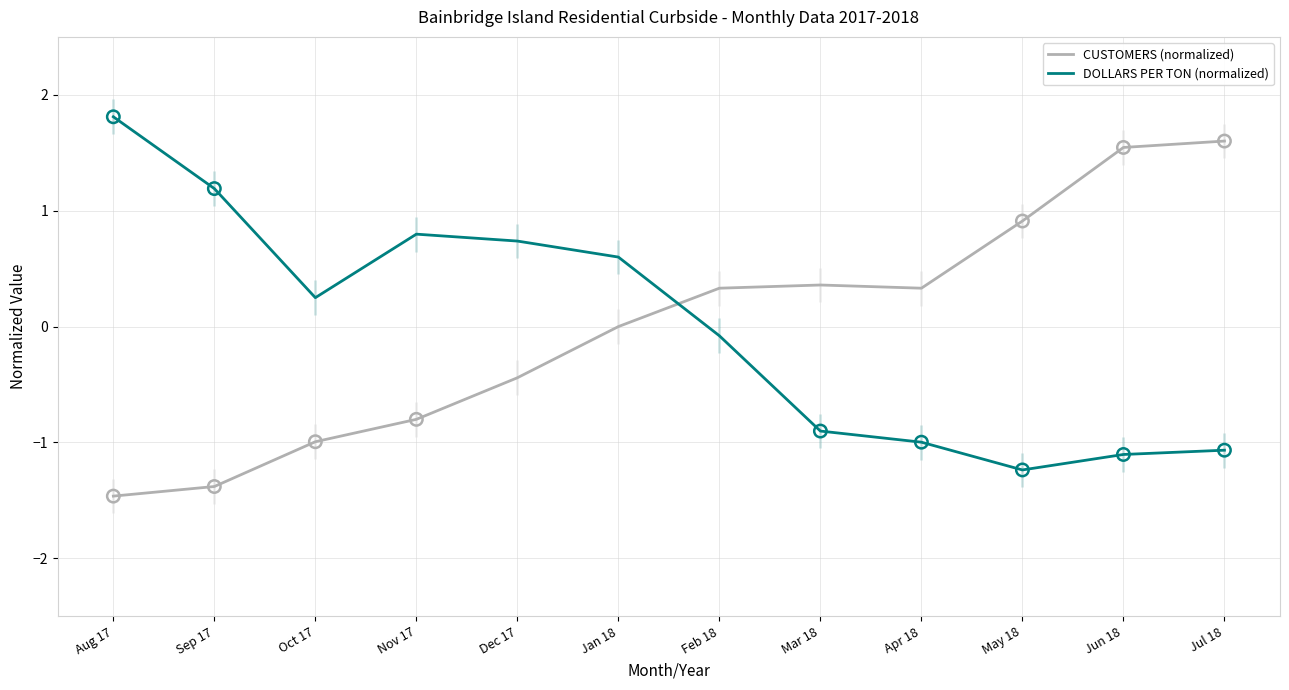

What is the total value across all series at Jan 18?

0.6